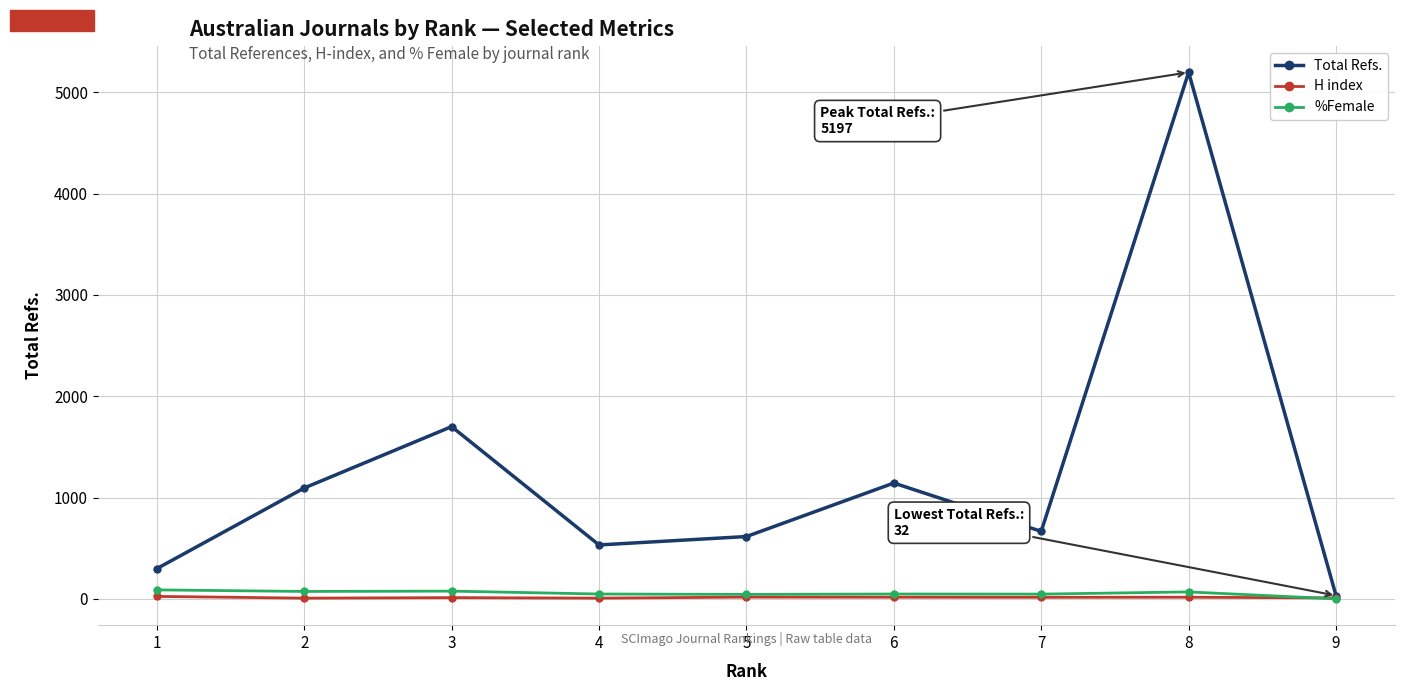

Does the chart have visible grid lines?

Yes